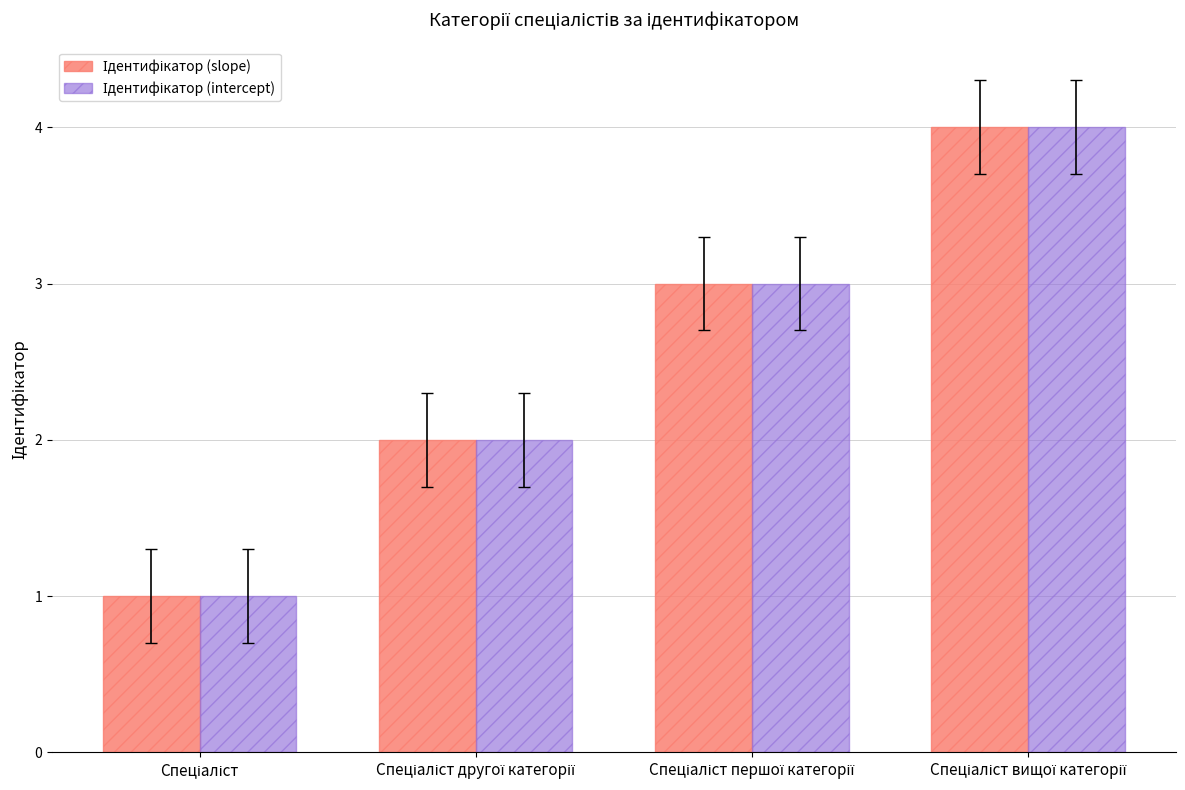

What is the average value of the Ідентифікатор (intercept) series?

2